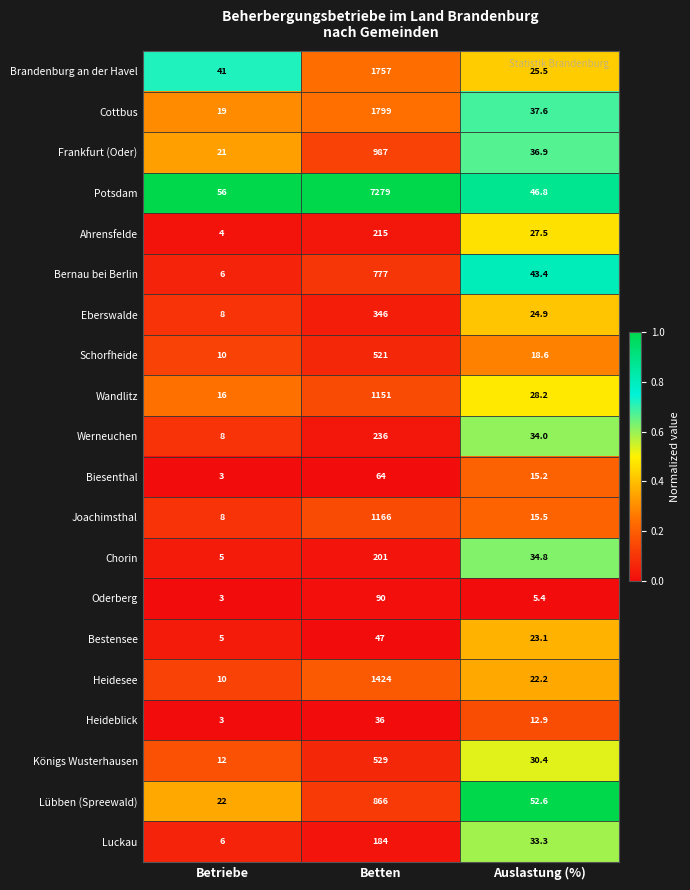

What is the total value across all series at Betriebe?

266.0